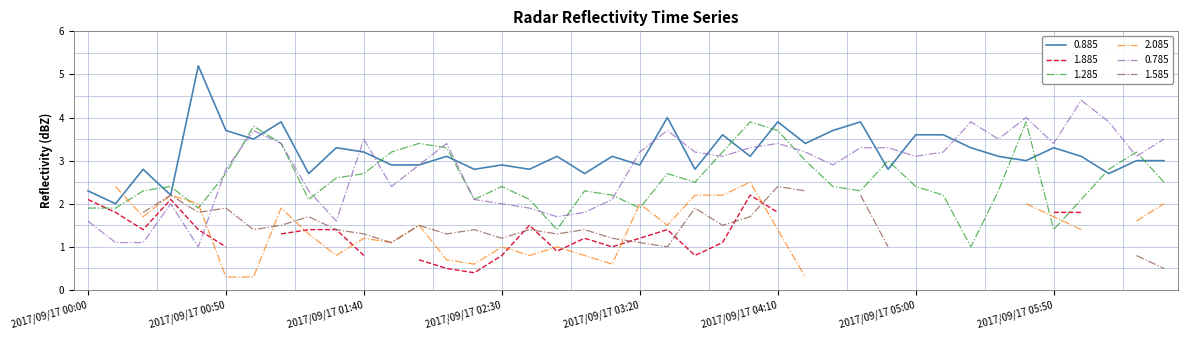

How many categories are shown in the chart?

40